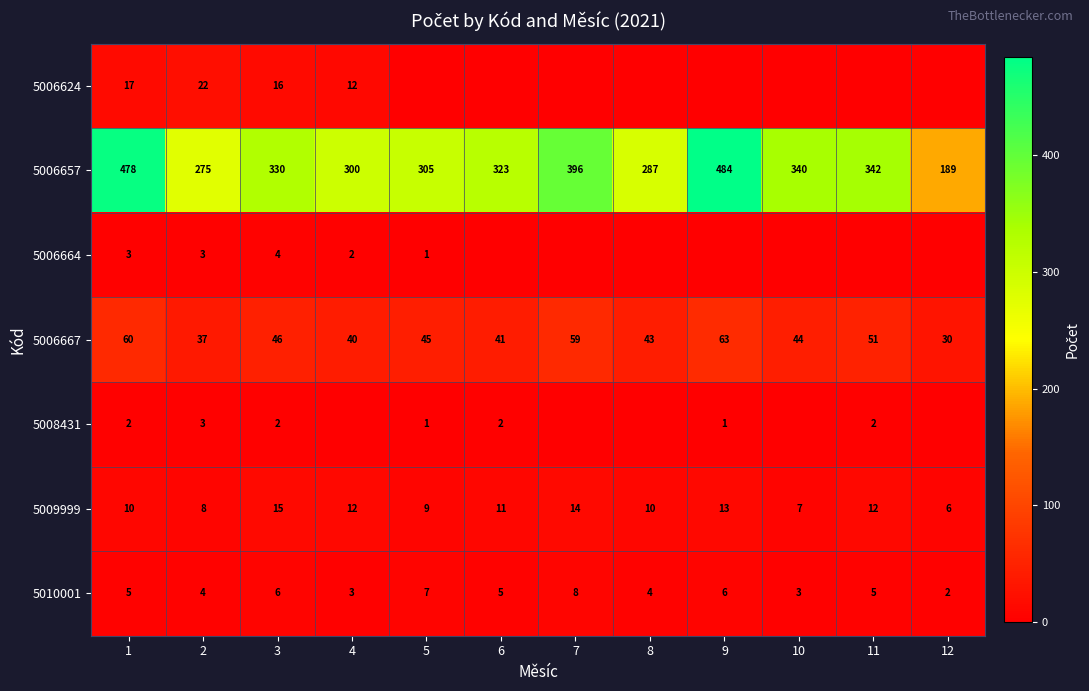

Is it true that 5006657 equals 594 at 7?

False